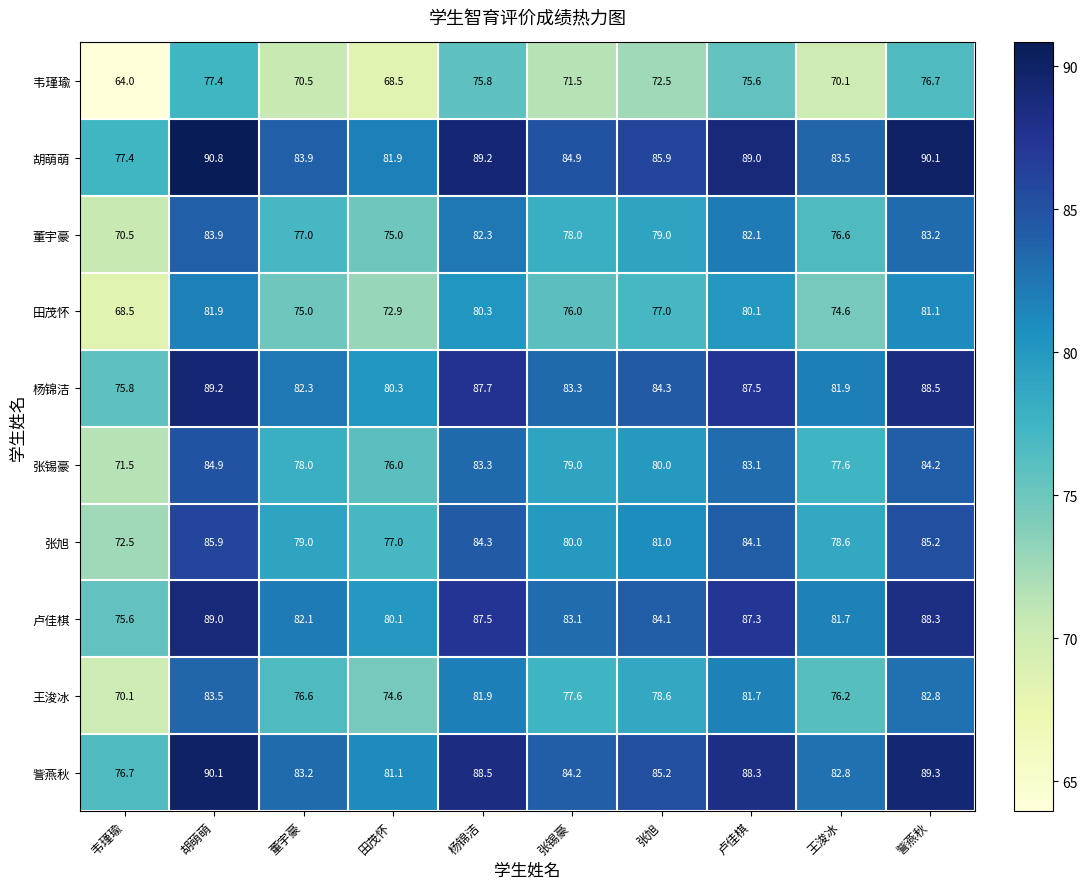

What is the difference between the highest and lowest values at 韦瑾瑜?

13.4